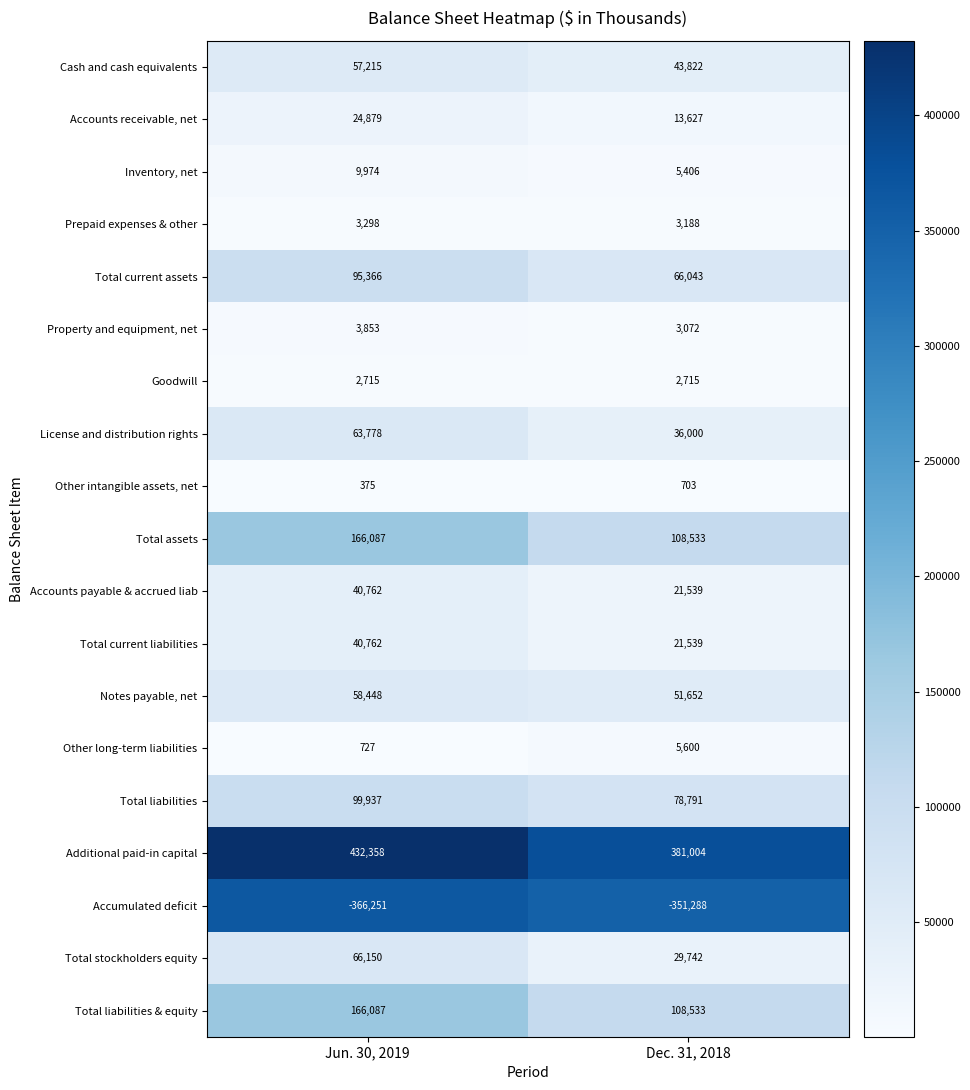

Read the License and distribution rights value at Jun. 30, 2019, to the nearest 10.

63780